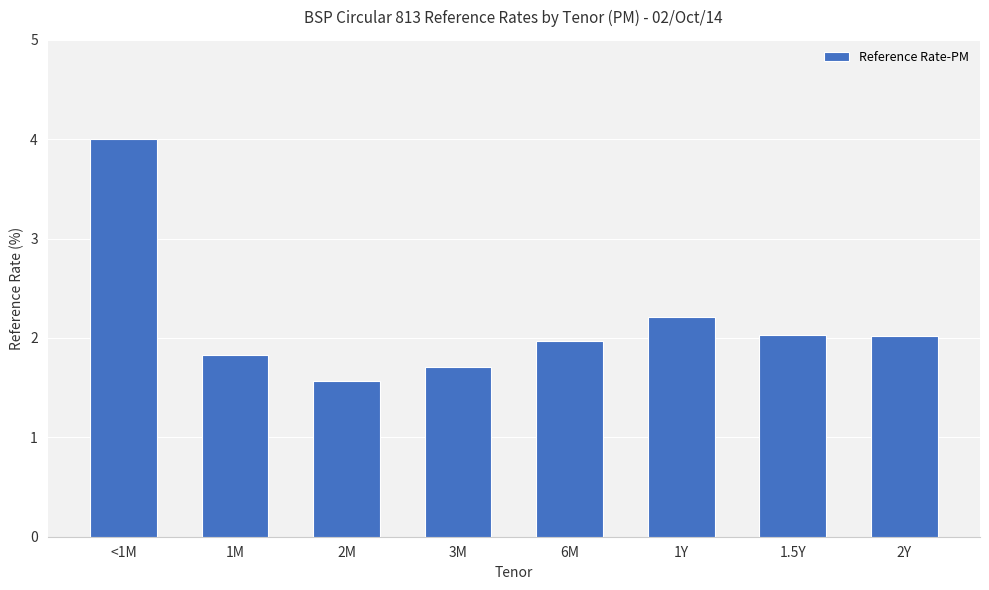

What value does the data have at 1M?

1.8